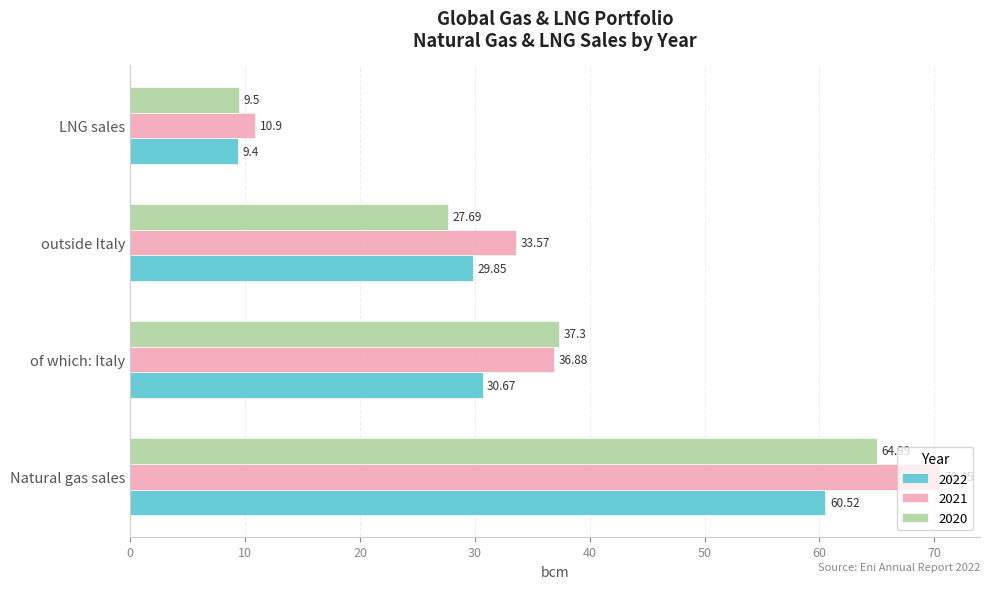

What is the sum of the 2021 values at LNG sales and of which: Italy?

47.8